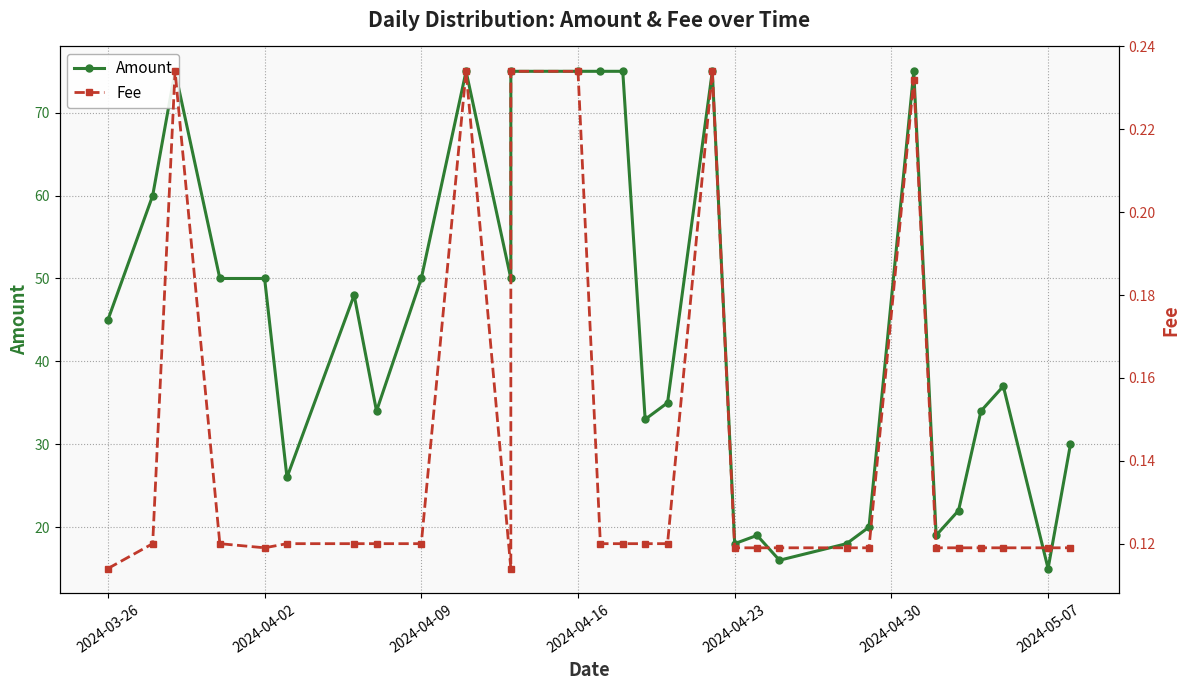

The value of Amount at 16 is 58.3. True or false?

False